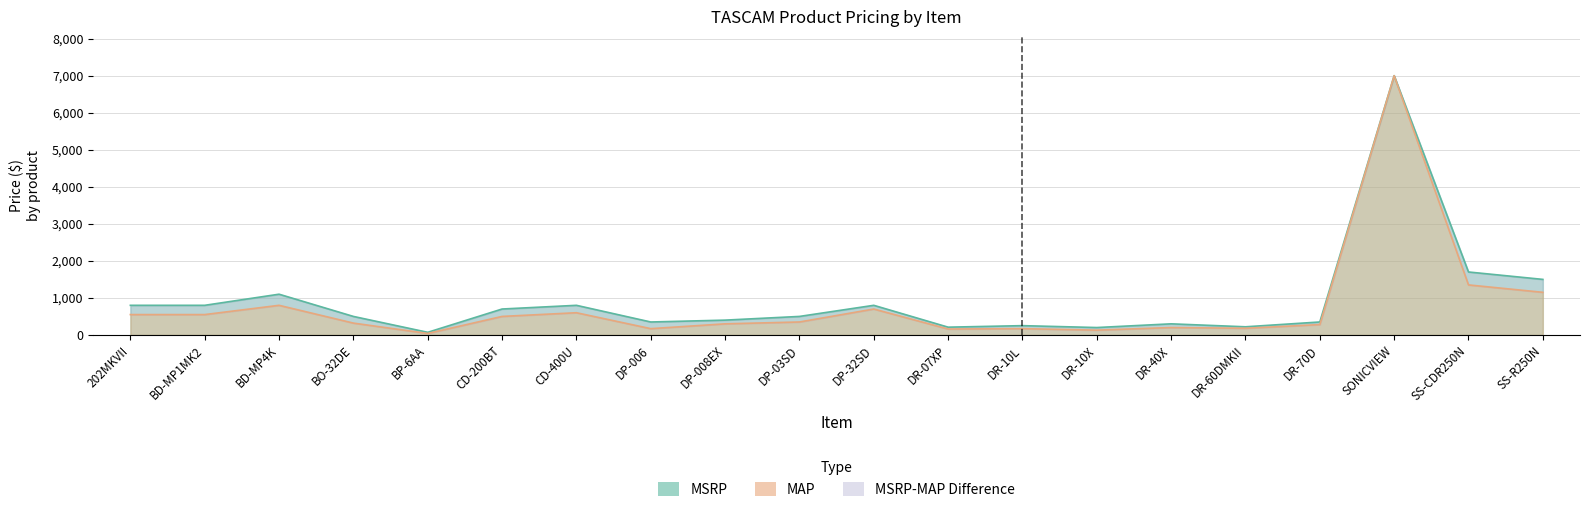

What is the label of the 17th point from the right?

BO-32DE